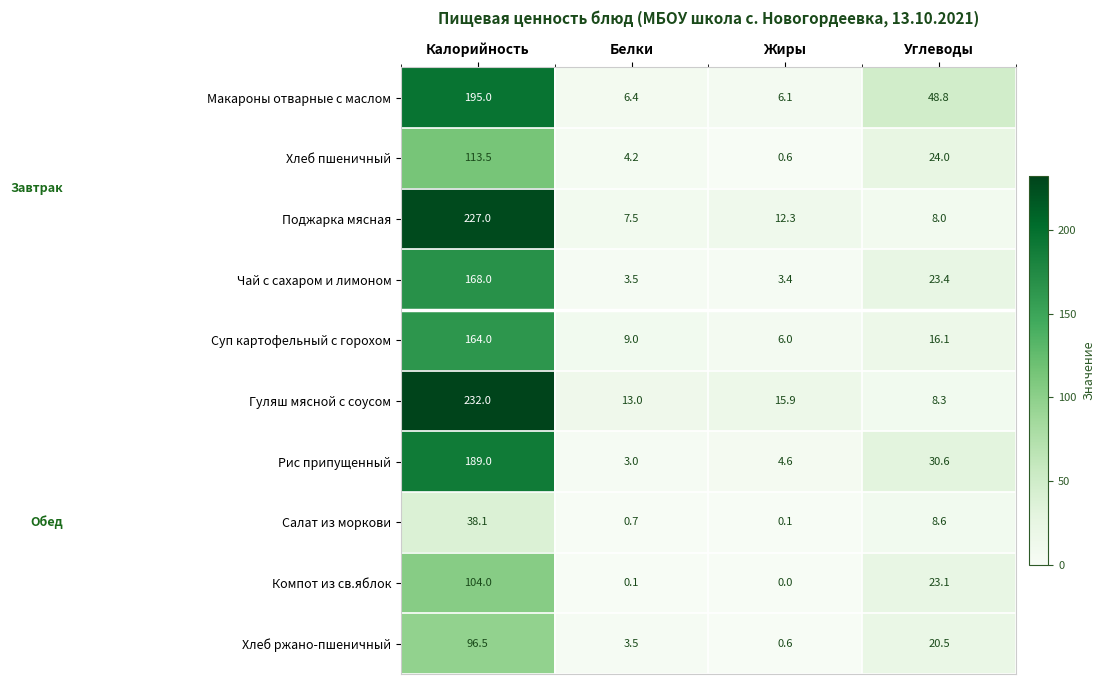

At how many categories does at least one series exceed 55?

1